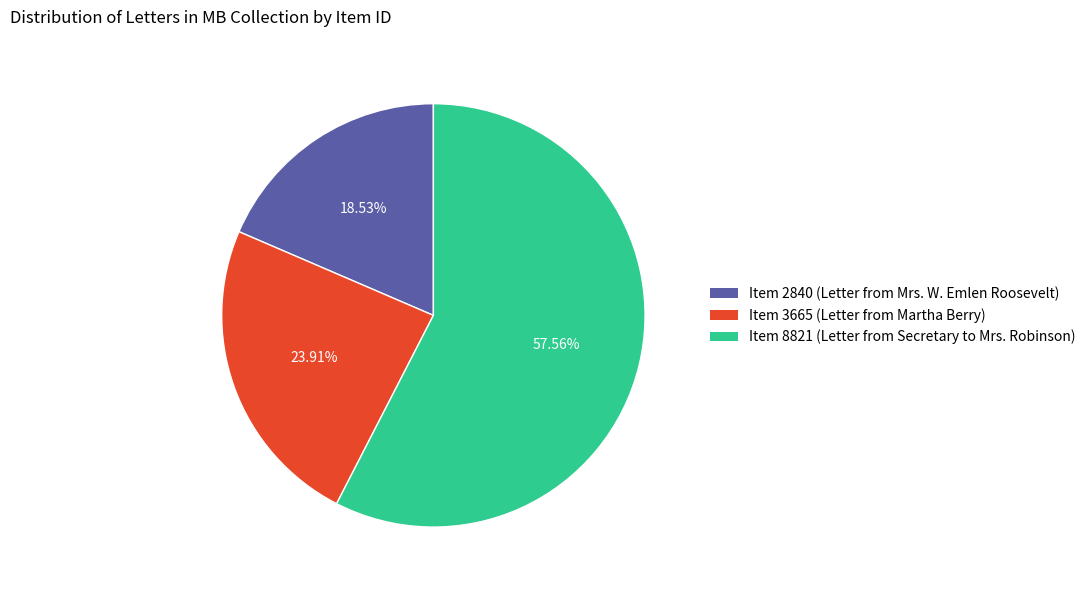

Which has a higher value, Item 8821 or Item 3665?

Item 8821